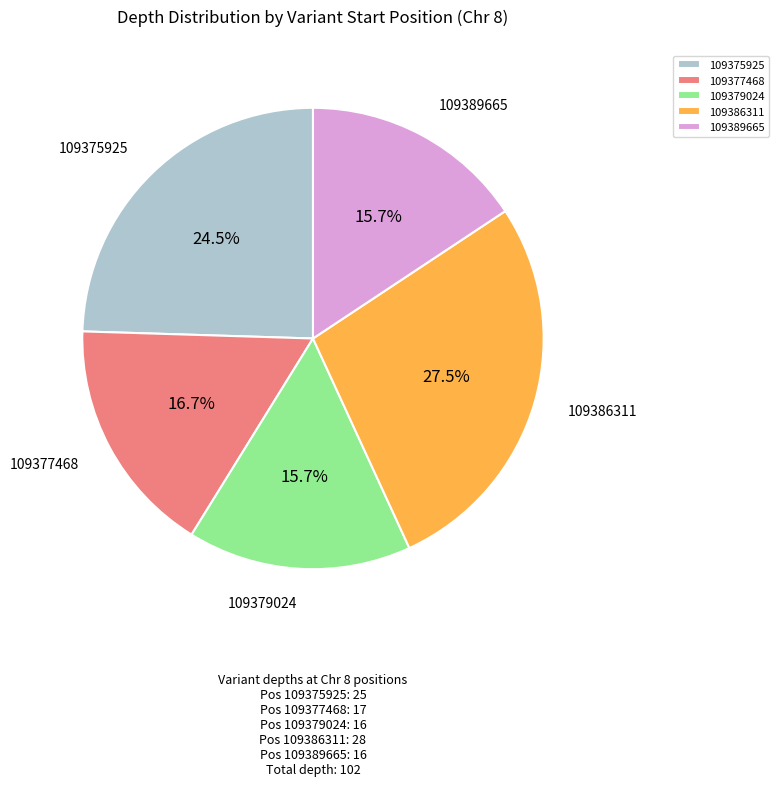

Which has a higher value, 109375925 or 109386311?

109386311